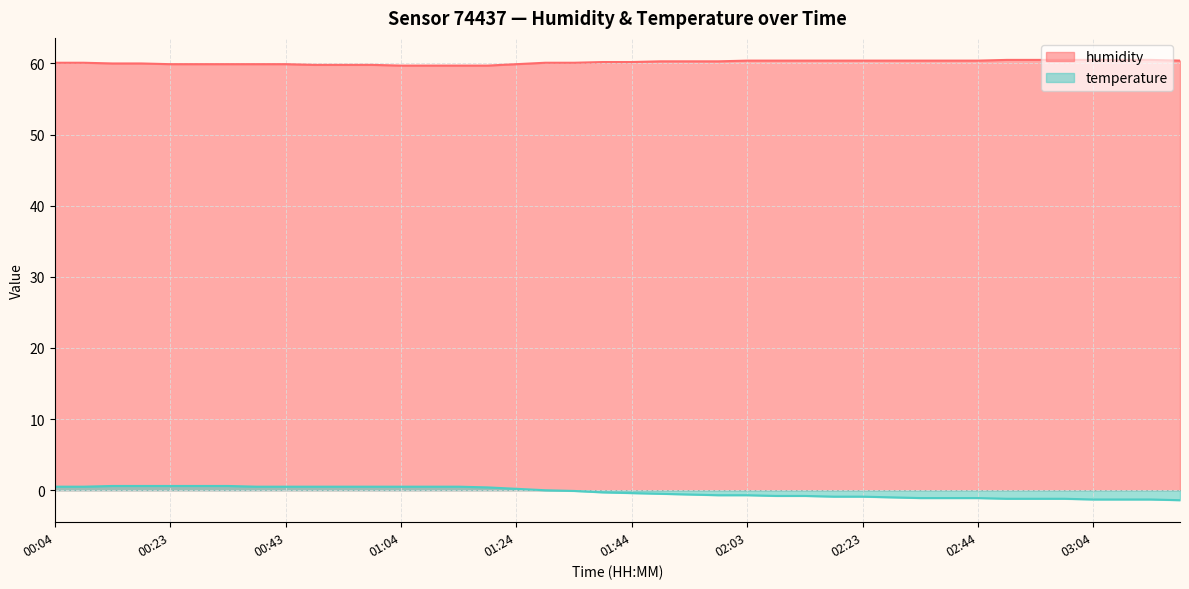

True or false: temperature and humidity intersect in this chart.

False